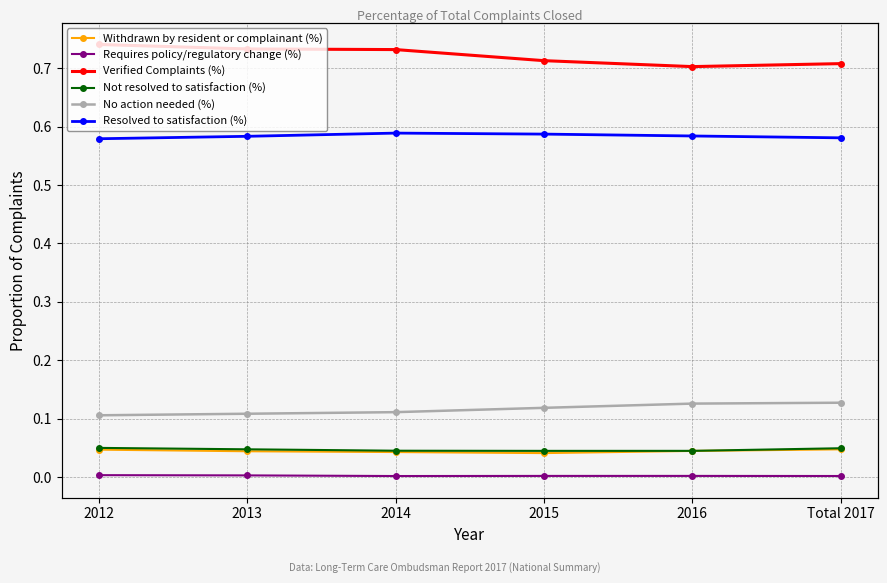

Between 2012 and 2013, which is larger?

2012